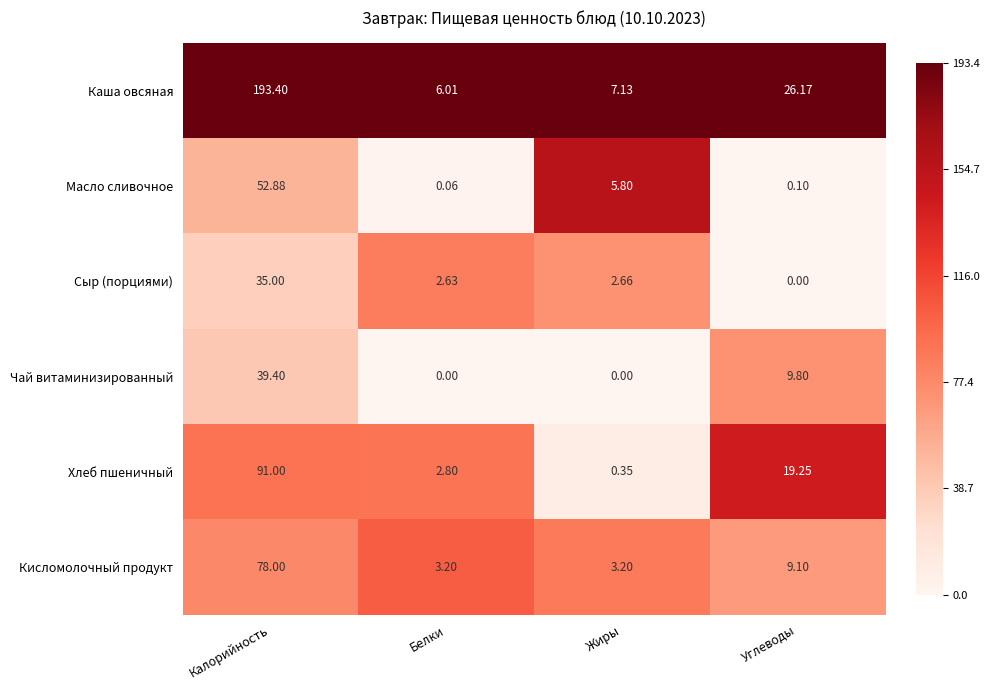

Which series has the largest range (max minus min)?

Каша овсяная